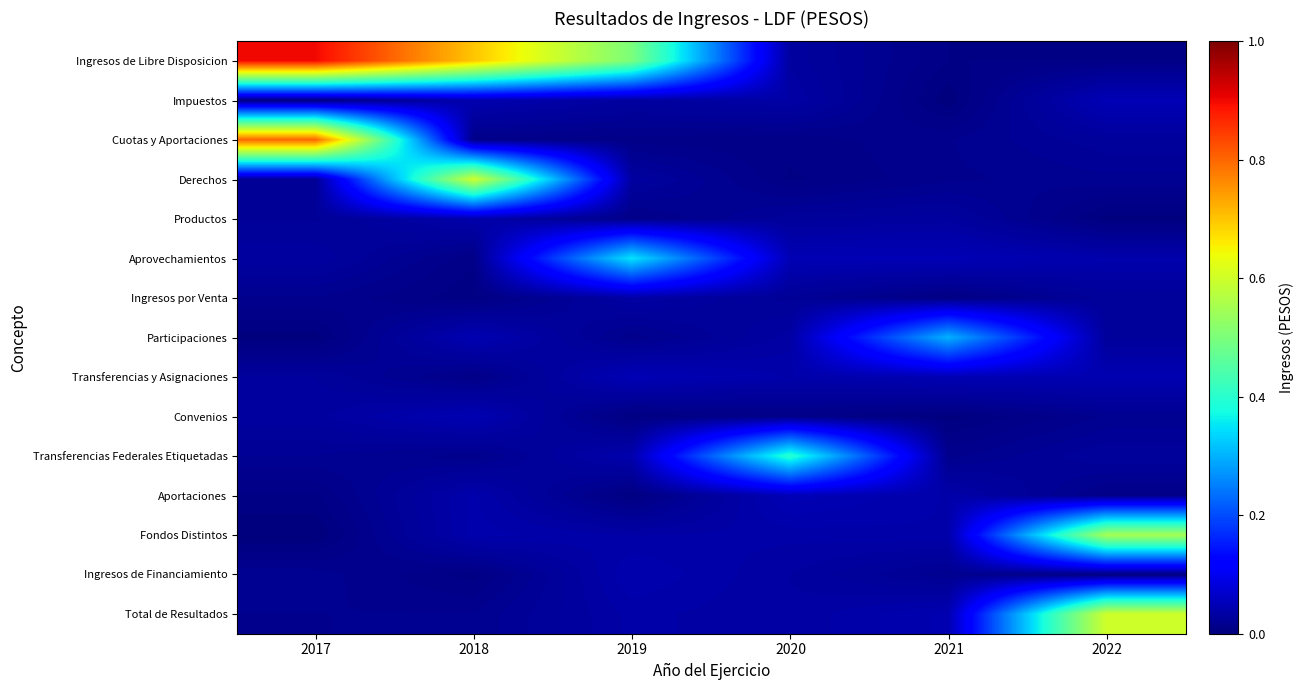

At which category does the chart reach its minimum across all series?

2017